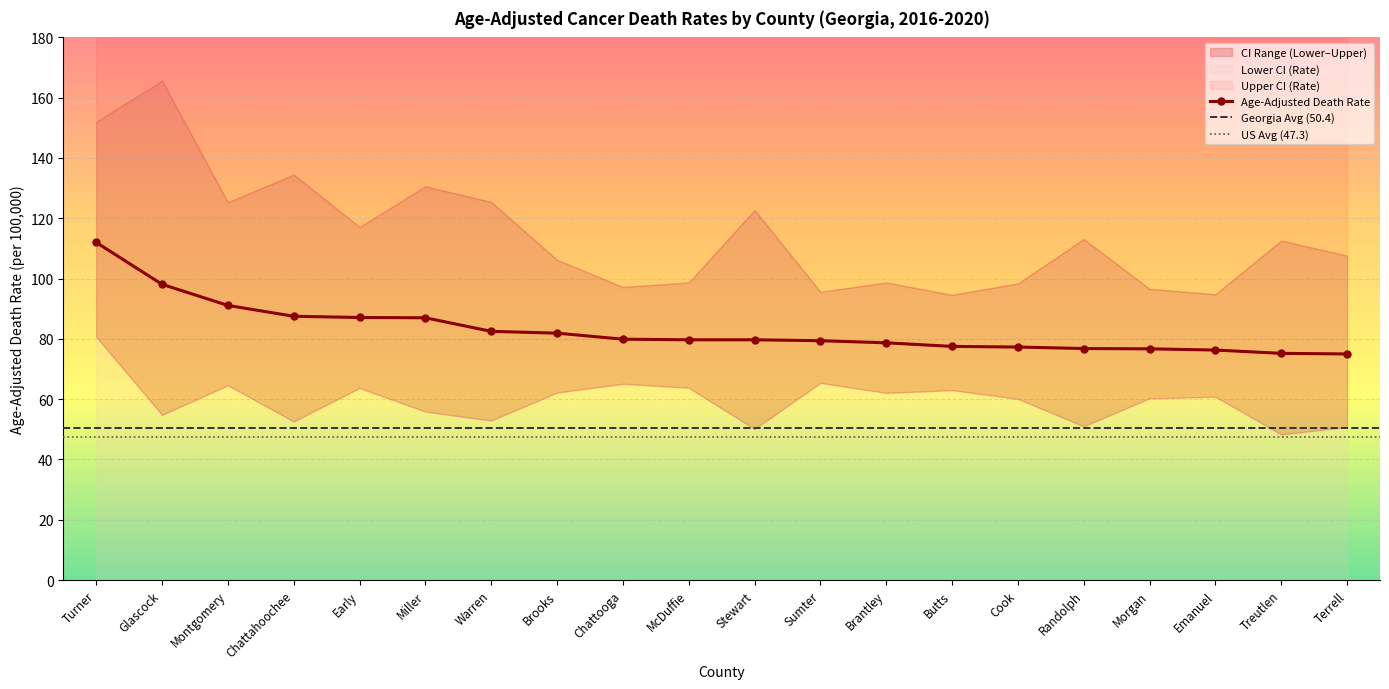

What is the value of the Upper CI (Rate) point at the 6th from the left?

130.6